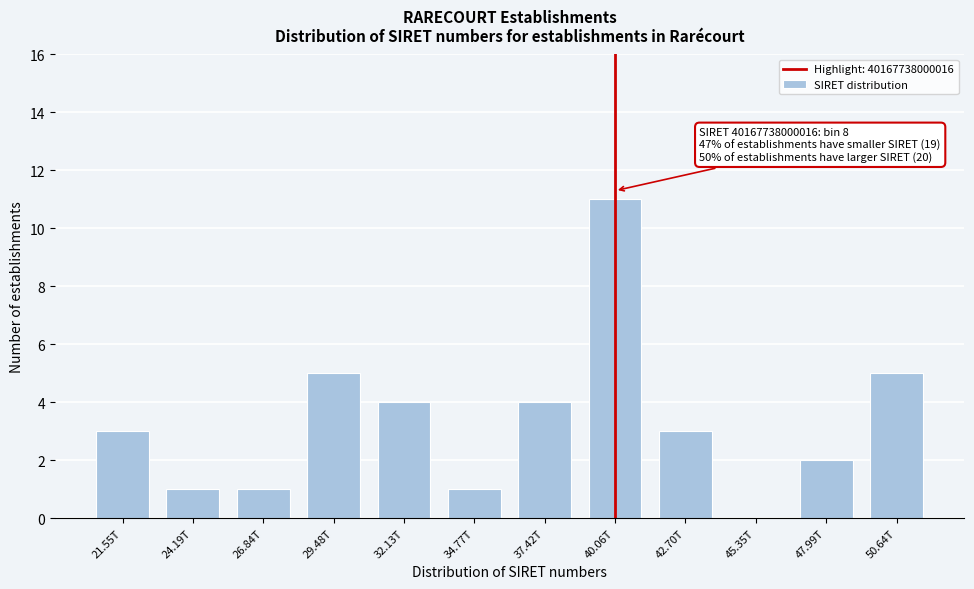

Reading left to right, extract all data points from this chart.

21.55T=3	24.19T=1	26.84T=1	29.48T=5	32.13T=4	34.77T=1	37.42T=4	40.06T=11	42.70T=3	45.35T=0	47.99T=2	50.64T=5